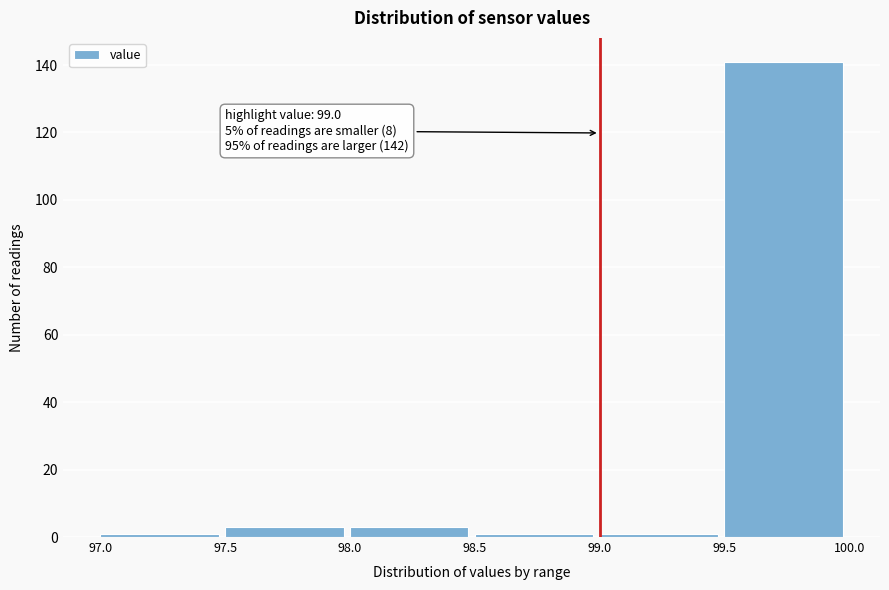

Over which range of the x-axis is the bar tallest?

99.5 to 100.0